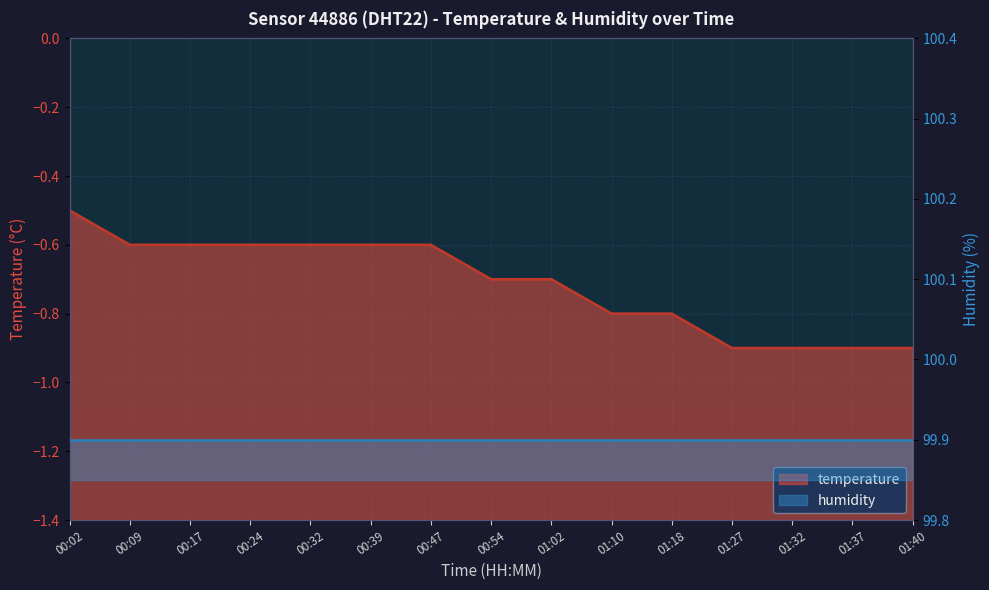

Rank the categories by value from lowest to highest.

01:27, 01:32, 01:37, 01:40, 01:10, 01:18, 00:54, 01:02, 00:09, 00:17, 00:24, 00:32, 00:39, 00:47, 00:02